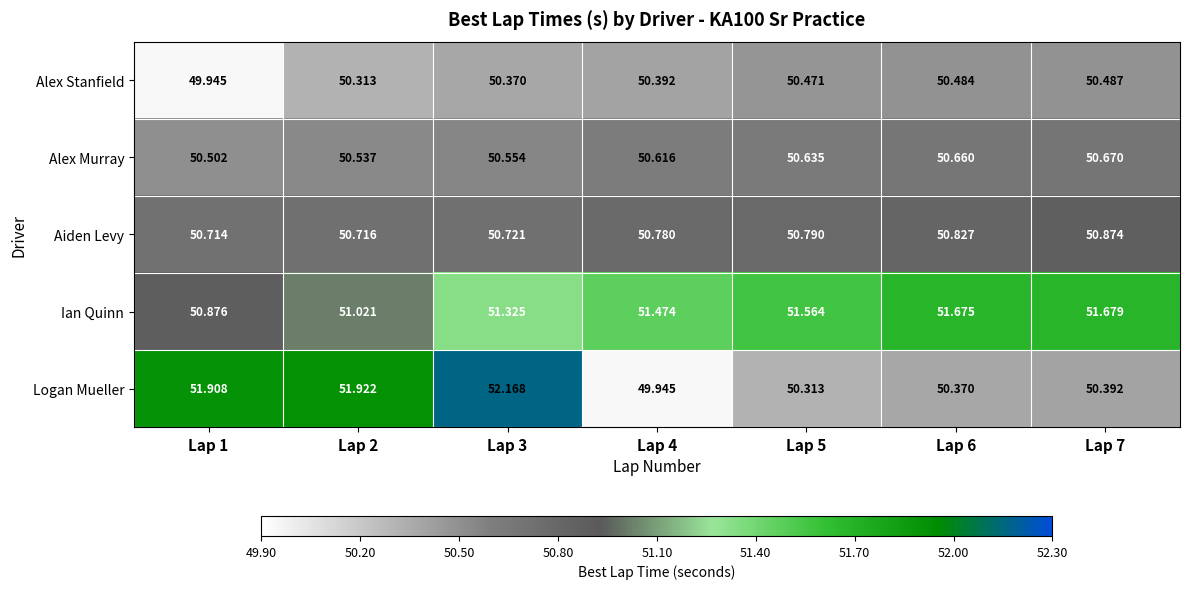

What is the smallest value displayed?

49.9